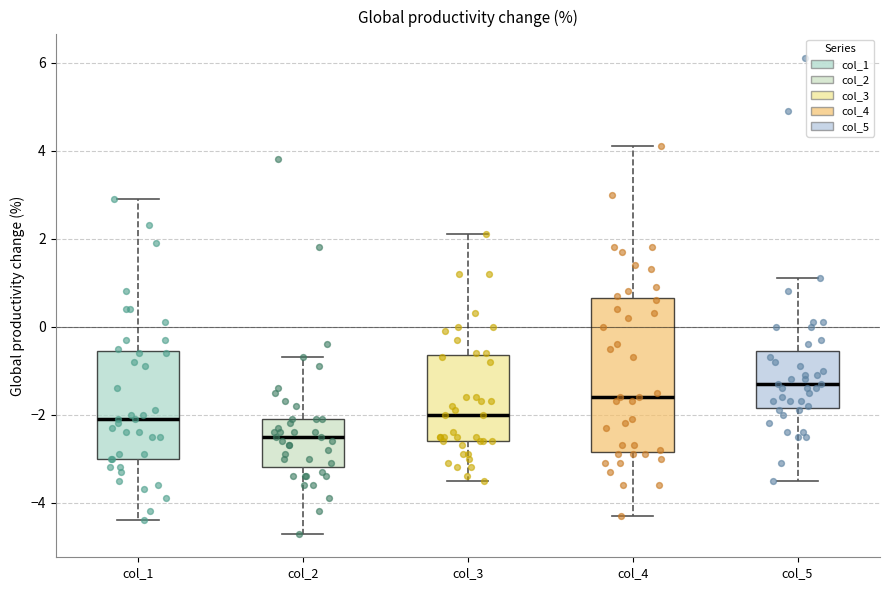

Reading left to right, transcribe this box plot: for each box, give where its median line is, the range the box spans, and where its two whiskers end, as read against the y-axis. The values are not printed on the chart, so give them approximately, as read against the axis.

col_1: median -2.0, box -3.0 to -0.6, whiskers -4.4 to 3.0
col_2: median -2.4, box -3.2 to -2.0, whiskers -4.6 to -0.6
col_3: median -2.0, box -2.6 to -0.6, whiskers -3.4 to 2.2
col_4: median -1.6, box -2.8 to 0.6, whiskers -4.2 to 4.2
col_5: median -1.2, box -1.8 to -0.6, whiskers -3.4 to 1.2